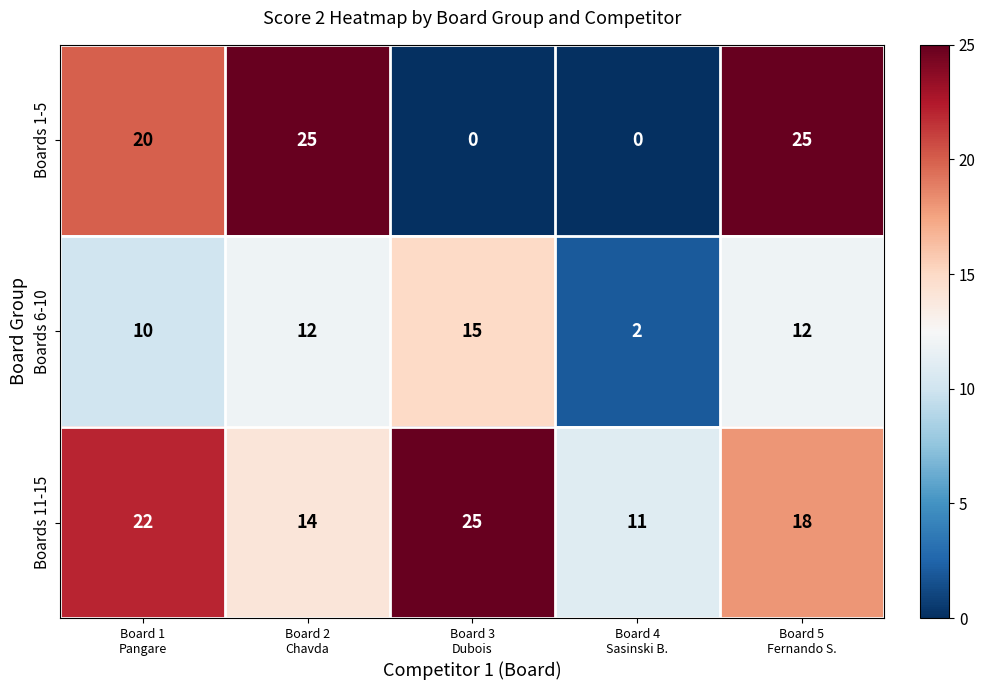

Reading left to right, extract all data points from this chart.

Boards 1-5: 20	25	0	0	25
Boards 6-10: 10	12	15	2	12
Boards 11-15: 22	14	25	11	18